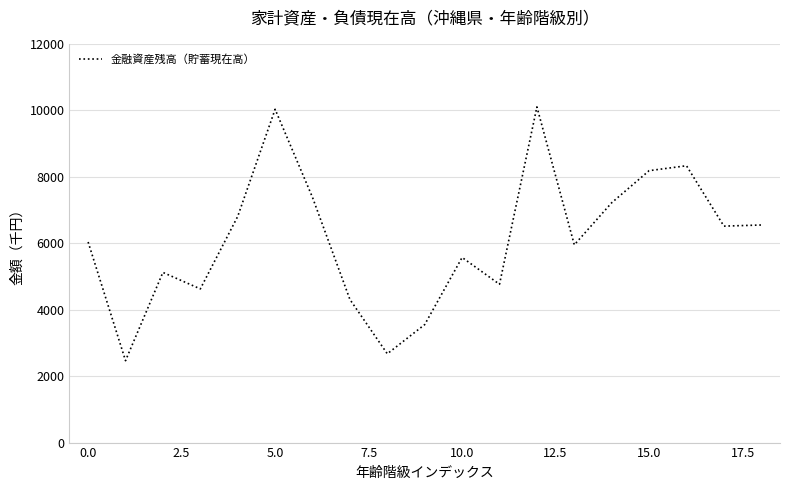

How many lines are shown in the chart?

1